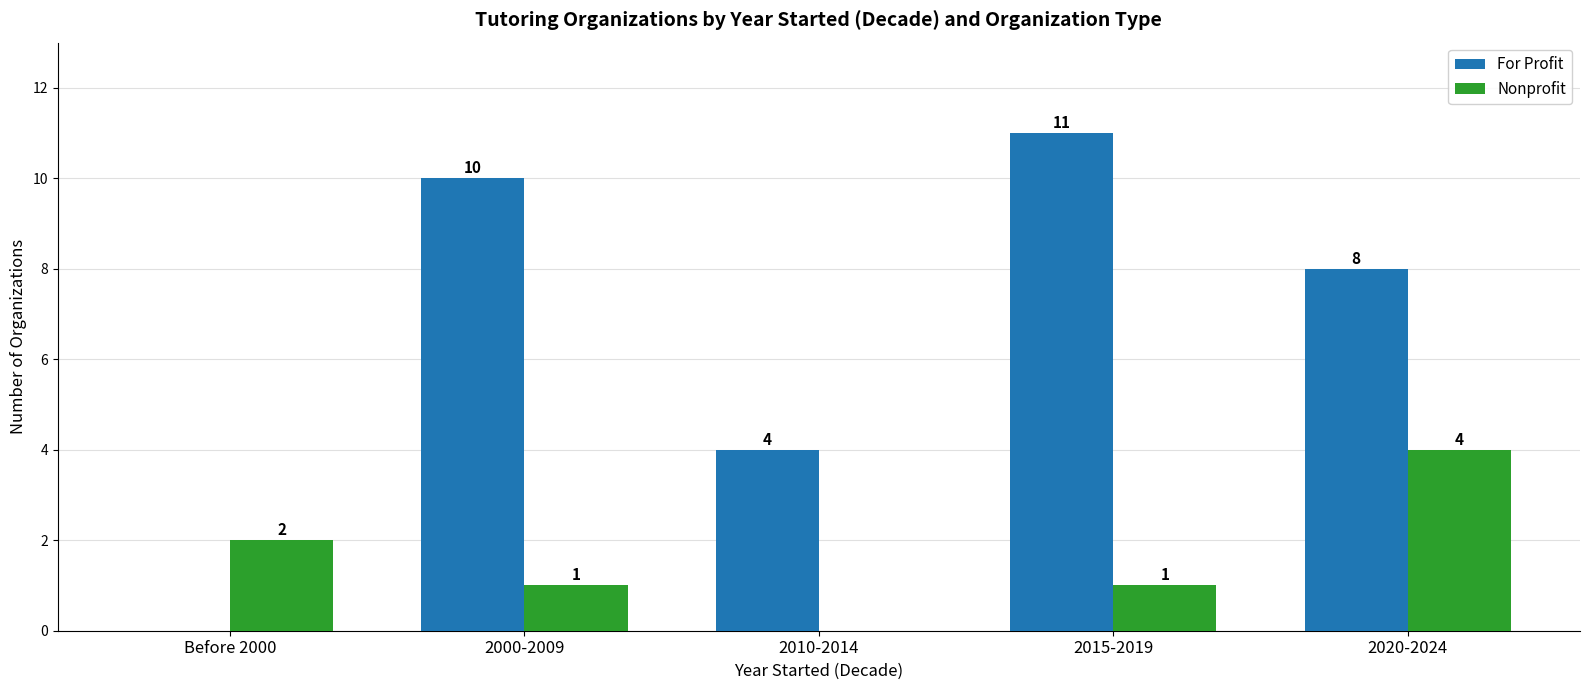

How many data points does each series have?

5